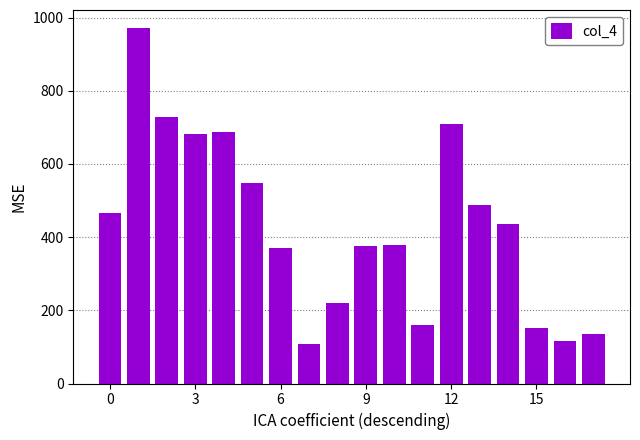

What is the smallest value displayed?

107